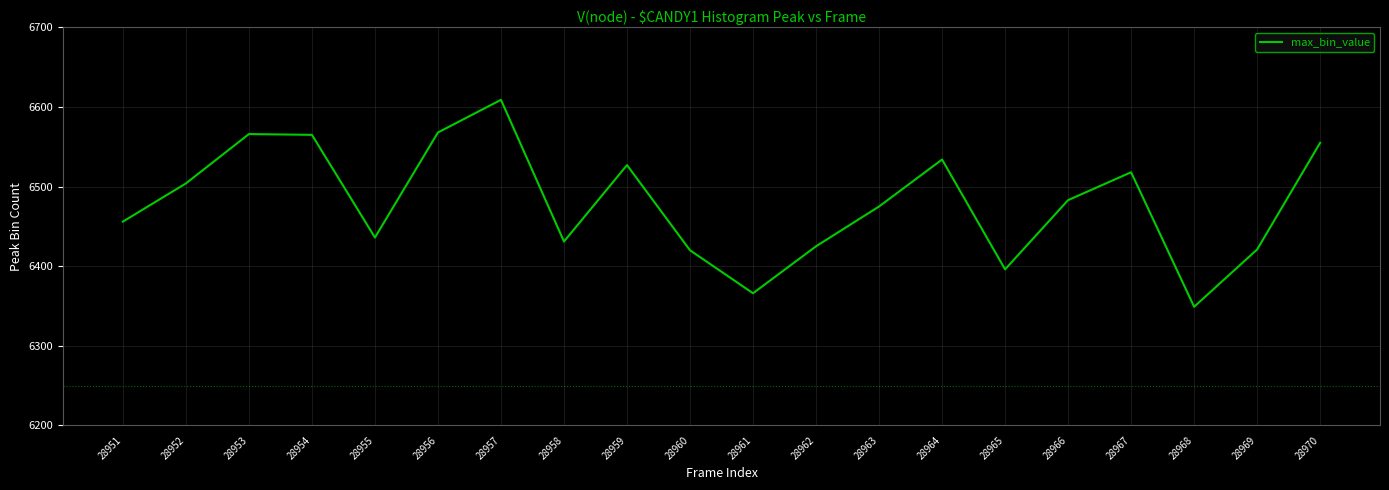

Is it true that the value at 28969 is 1570?

False